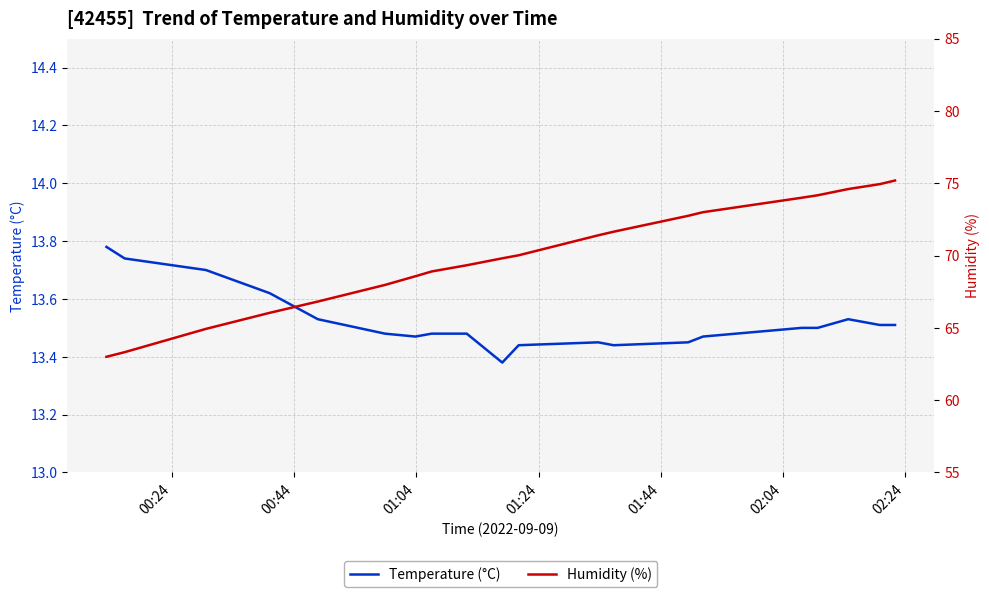

At 01:24, list the series in order from smallest to largest.

Temperature (°C), Humidity (%)